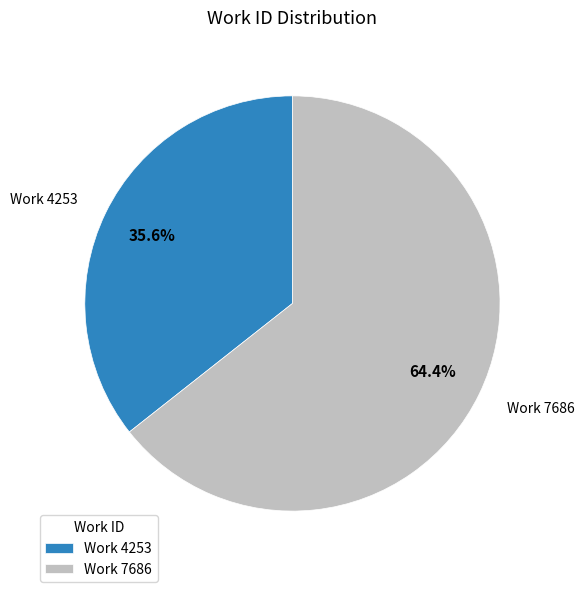

What is the largest slice in the pie chart?

Work 7686